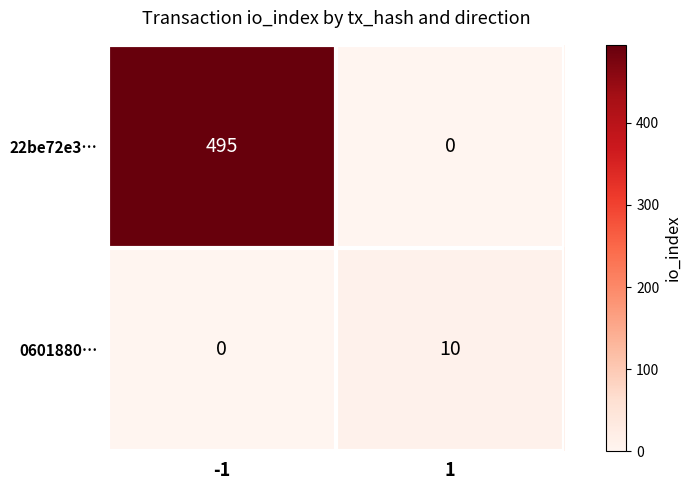

Which series has the widest spread of values?

22be72e3…